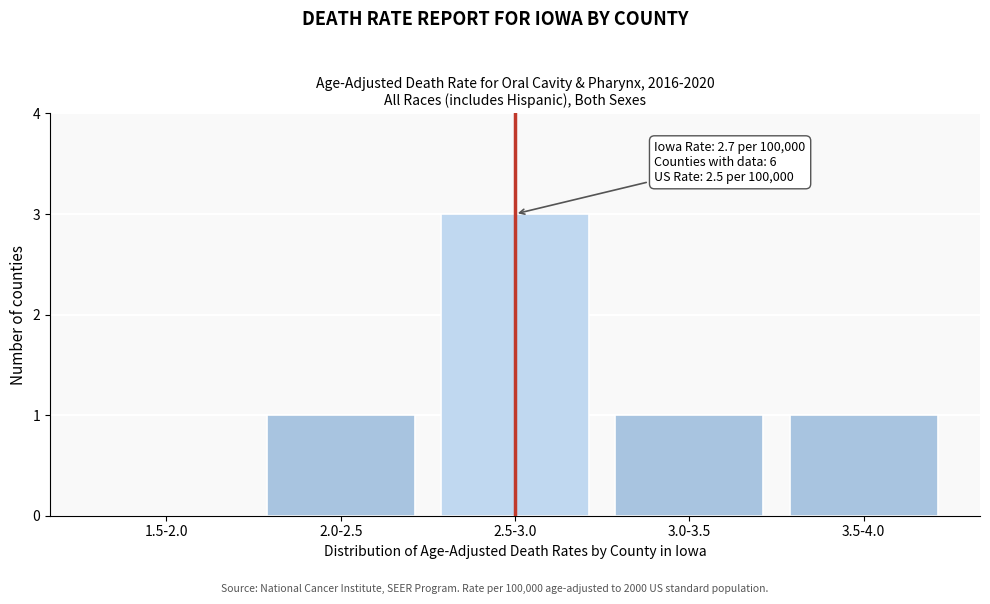

Reading right to left, what are all the values shown in this chart?

3.5-4.0=1	3.0-3.5=1	2.5-3.0=3	2.0-2.5=1	1.5-2.0=0